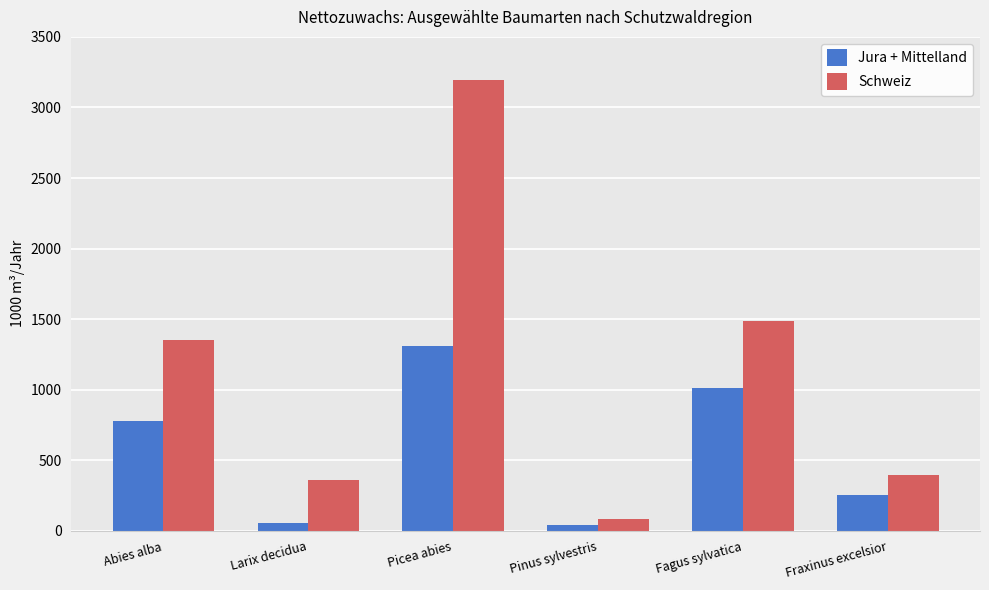

Rank the series at Fraxinus excelsior from highest to lowest value.

Schweiz, Jura + Mittelland